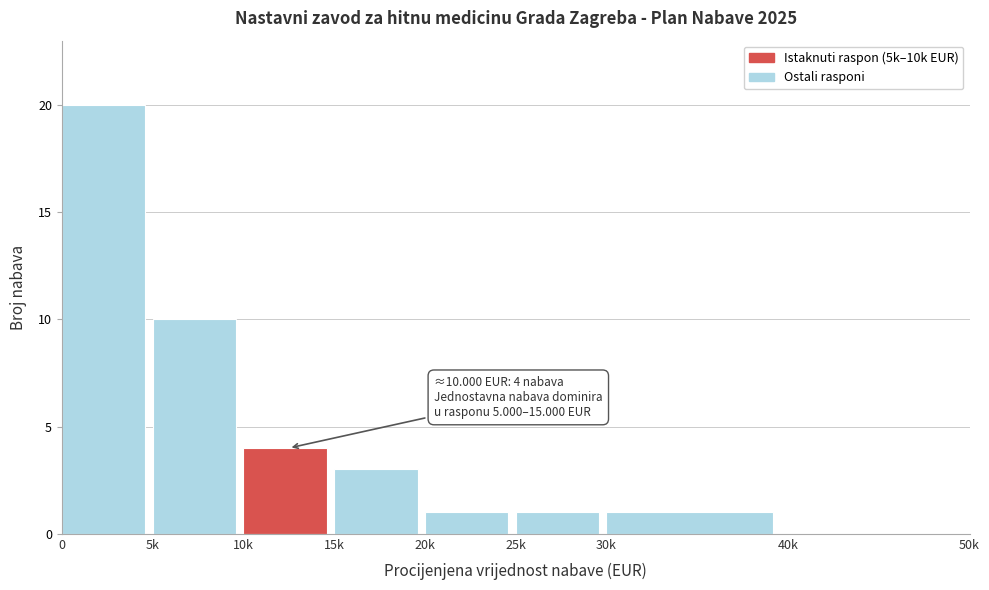

Reading left to right, extract all data points from this chart.

0=20	5k=10	10k=4	15k=3	20k=1	25k=1	30k=1	40k=0